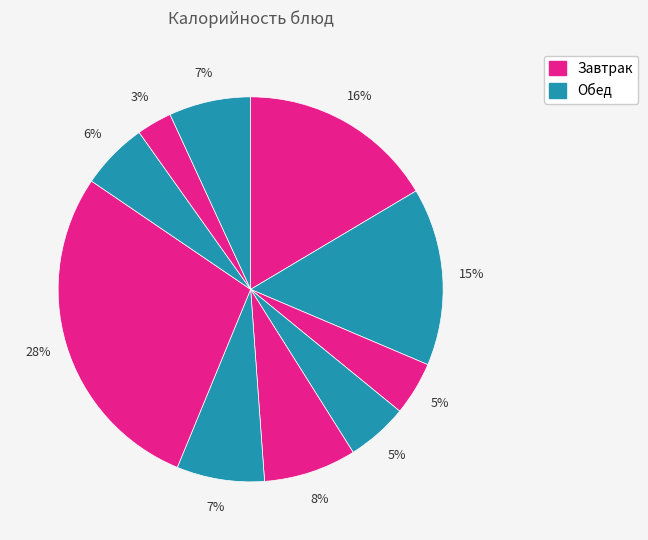

How many slices are in this pie chart?

10